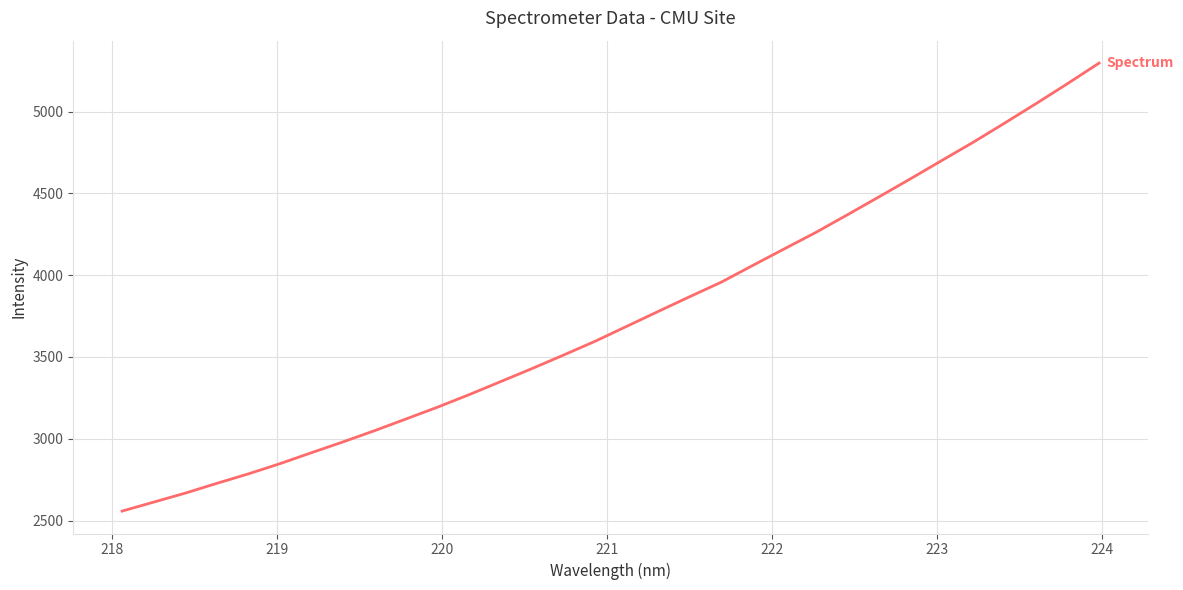

What is the average value?

3743.1